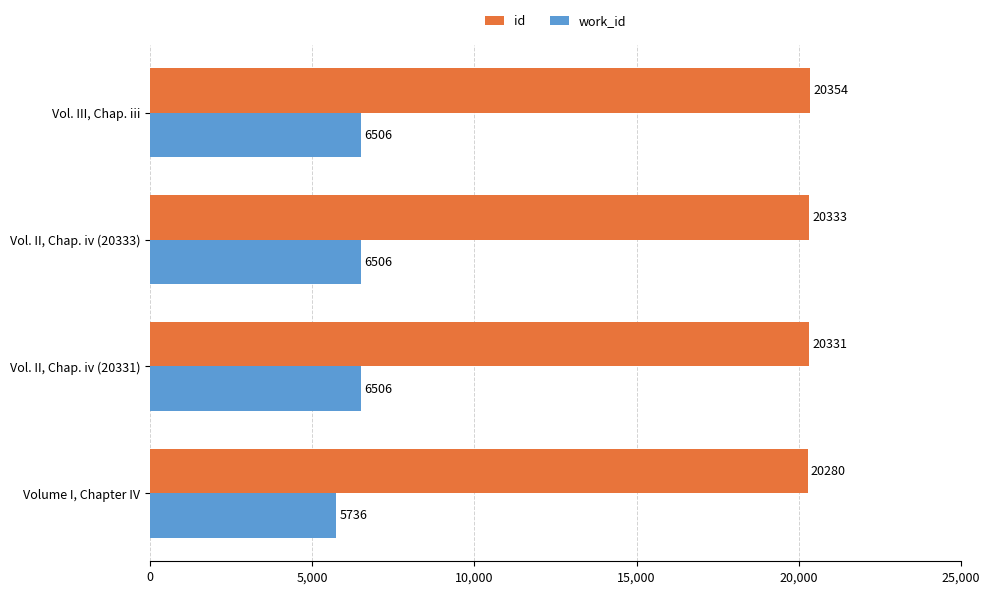

Where is id nearest to the value 20317?

Vol. II, Chap. iv (20331)